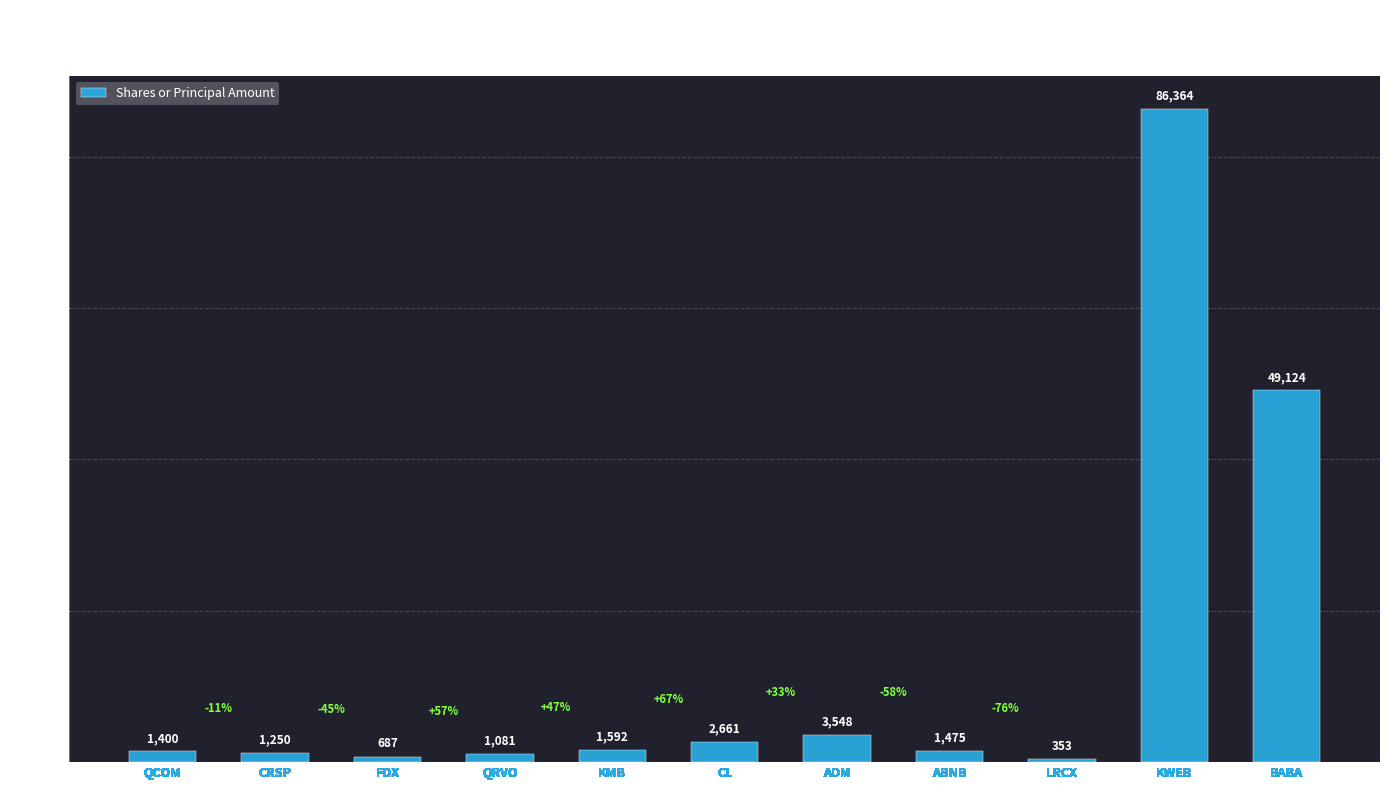

List the labels in order of value, largest first.

KWEB, BABA, ADM, CL, KMB, ABNB, QCOM, CRSP, QRVO, FDX, LRCX